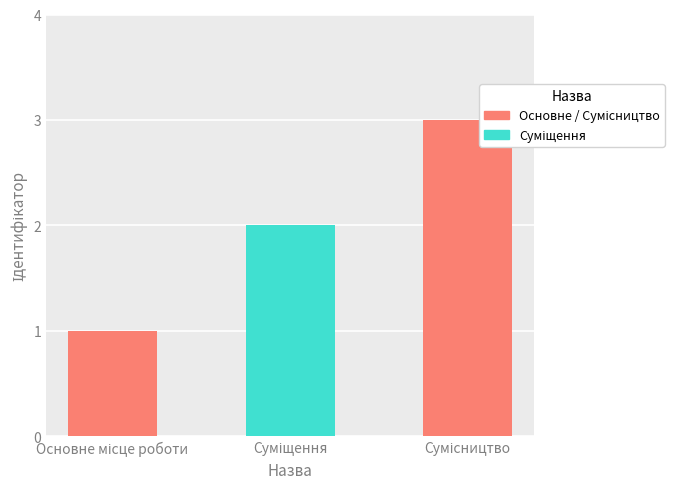

What is the sum of all values?

6